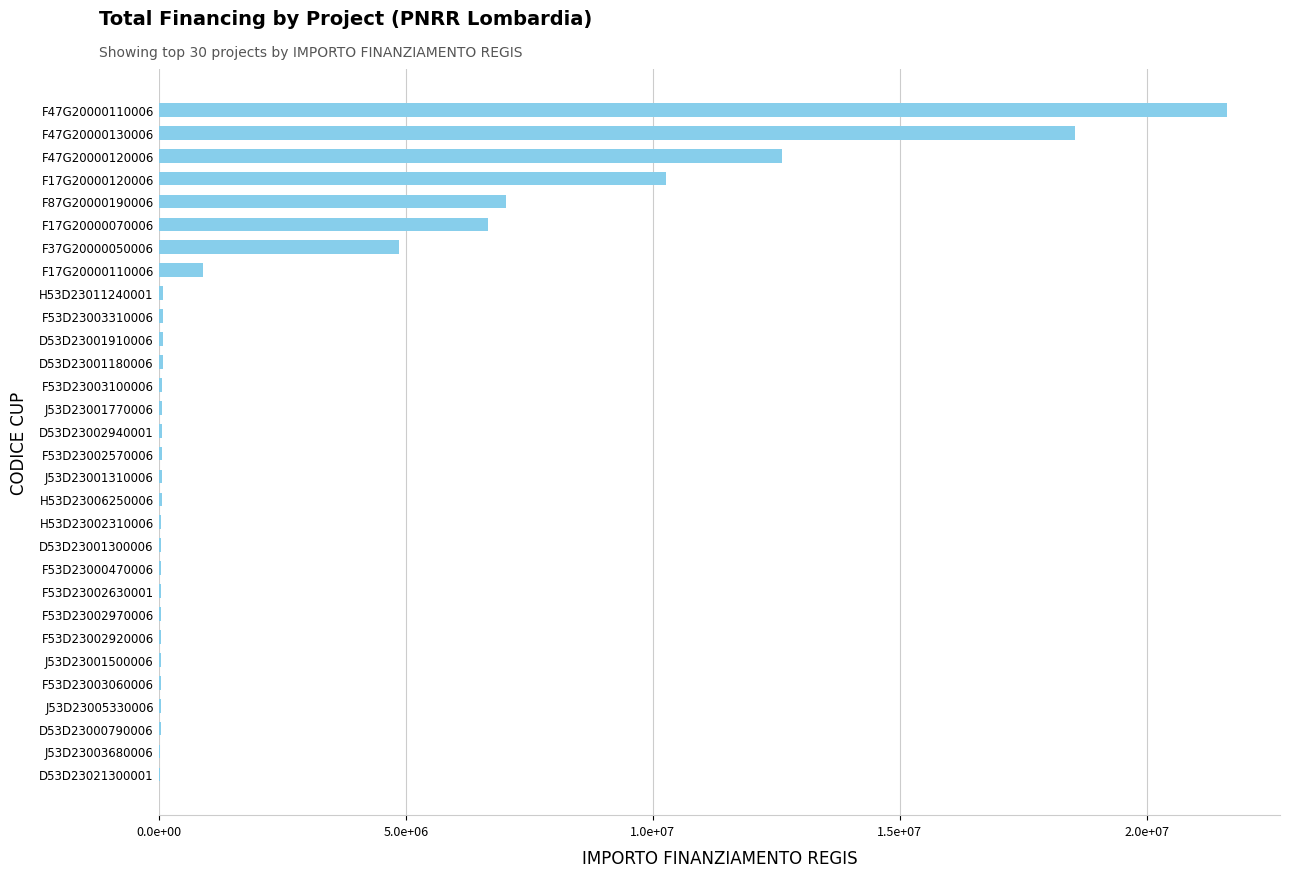

How many data points are above 73250?

15